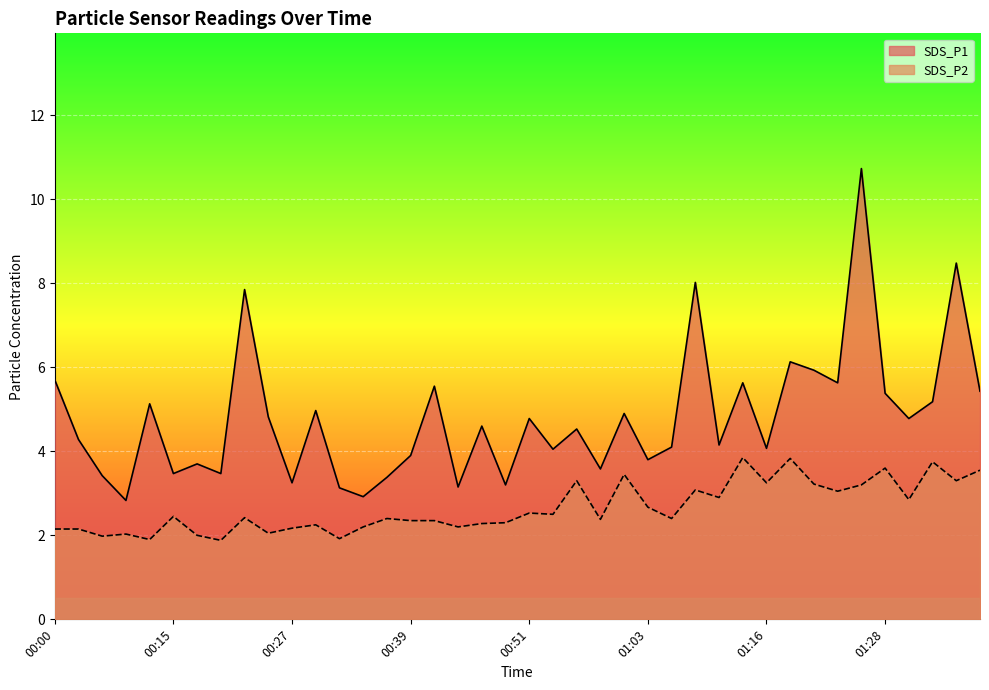

Rank the categories by SDS_P1 value from highest to lowest.

01:25, 01:35, 01:08, 00:22, 01:18, 01:20, 00:00, 01:13, 01:23, 00:42, 01:38, 01:28, 01:33, 00:10, 00:29, 01:01, 00:25, 00:51, 01:30, 00:46, 00:56, 00:02, 01:11, 01:06, 01:16, 00:54, 00:39, 01:03, 00:17, 00:59, 00:15, 00:20, 00:05, 00:37, 00:27, 00:49, 00:44, 00:32, 00:34, 00:07